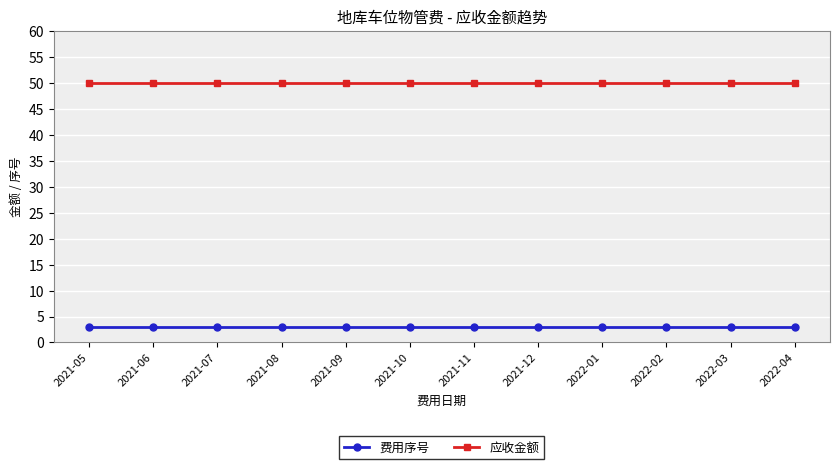

What is the minimum value for 应收金额?

50